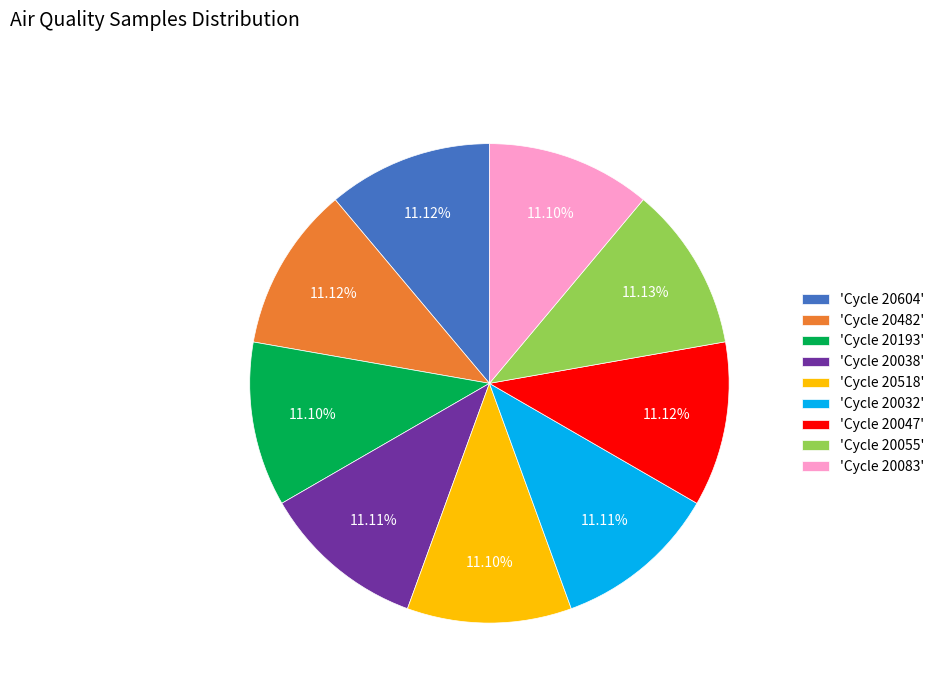

Is there any slice that represents more than half of the pie?

No